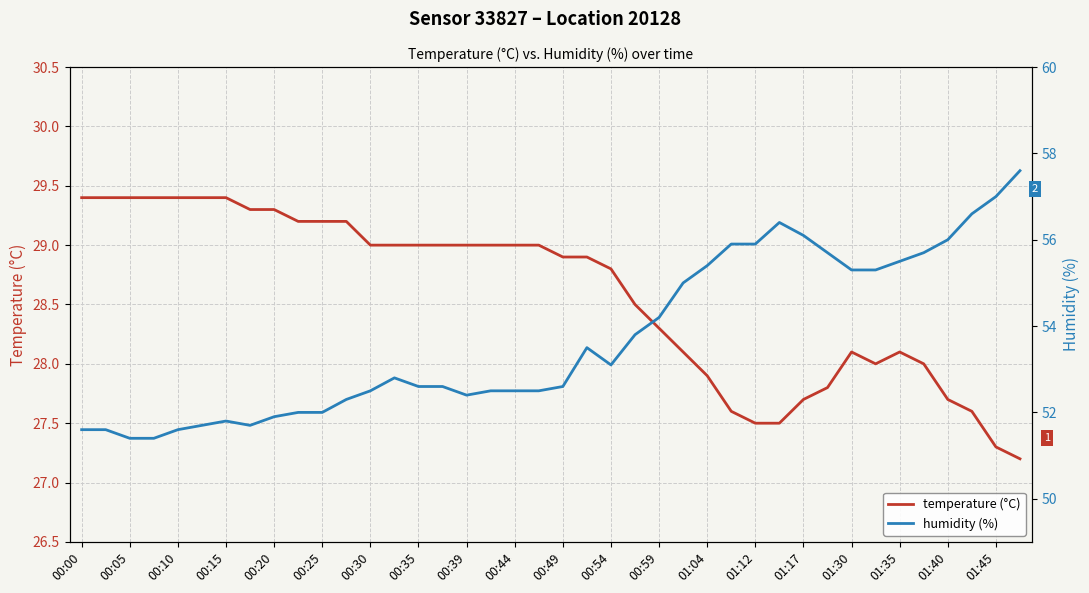

At how many categories does at least one series exceed 30?

40